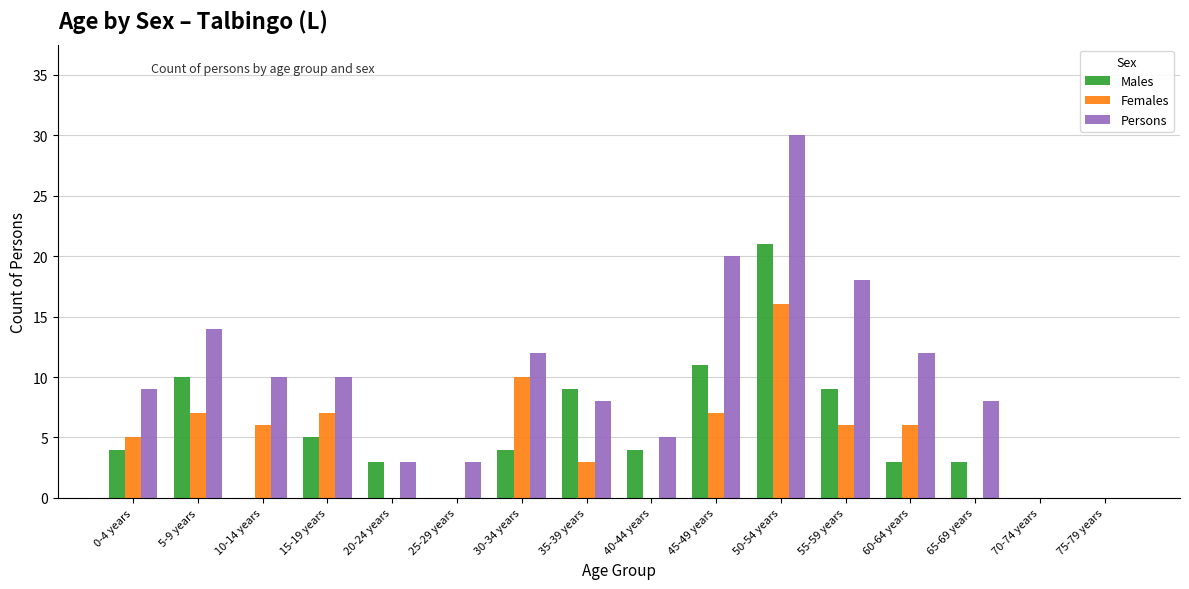

What is the maximum value for Males?

21